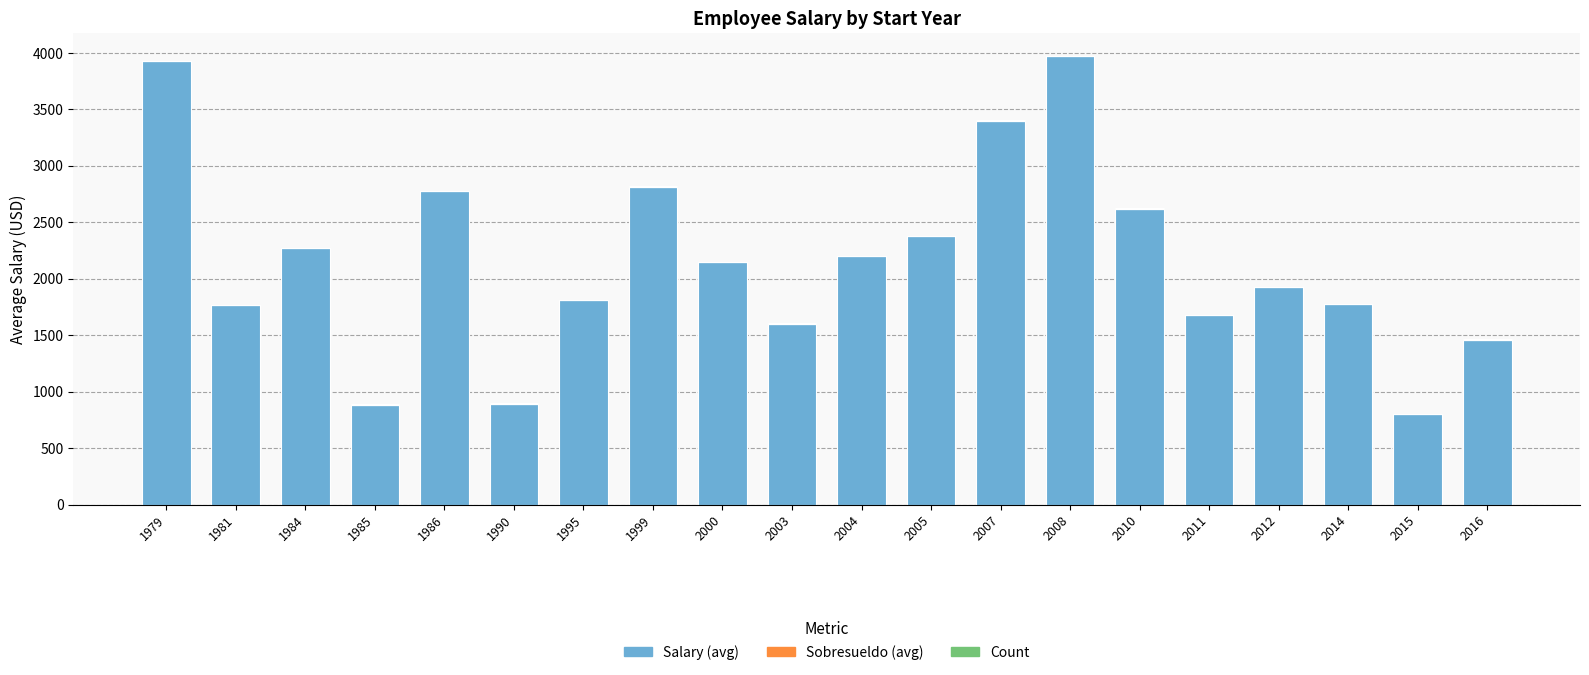

What is the sum of all Salary (avg) values?

43114.6